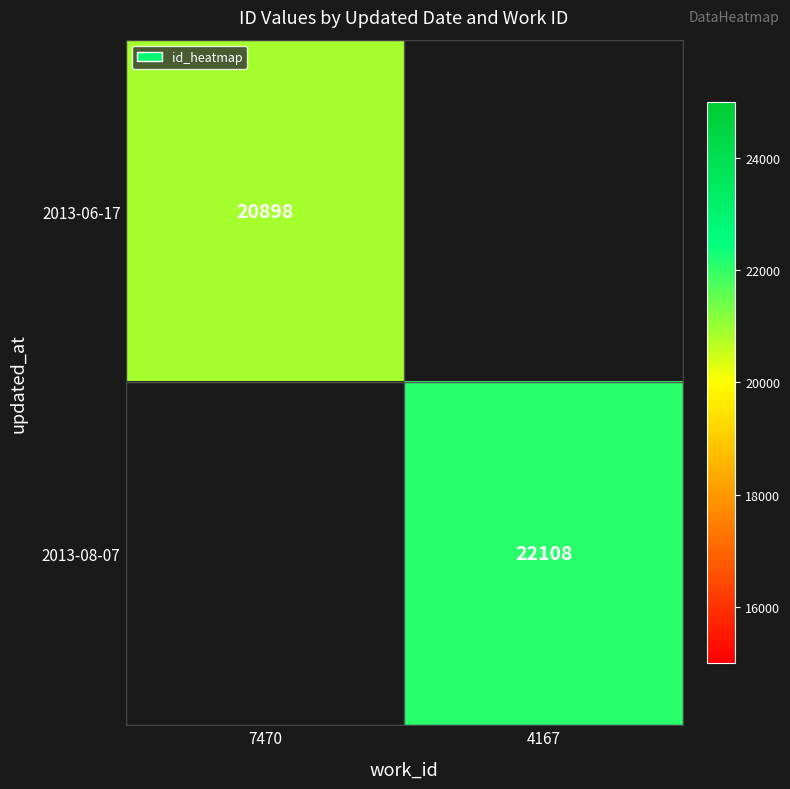

The value of 2013-08-07 at 4167 is 33014. True or false?

False